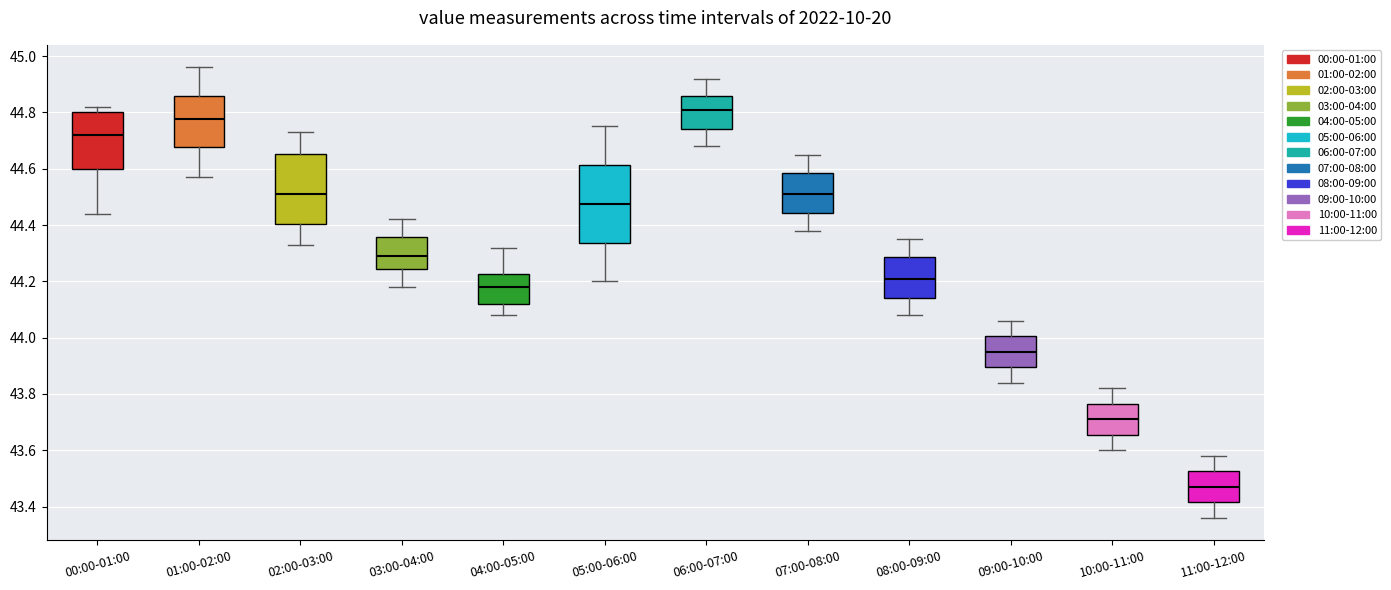

Reading left to right, transcribe this box plot: for each box, give where its median line is, the range the box spans, and where its two whiskers end, as read against the y-axis. The values are not printed on the chart, so give them approximately, as read against the axis.

00:00-01:00: median 44.72, box 44.60 to 44.80, whiskers 44.44 to 44.82
01:00-02:00: median 44.78, box 44.68 to 44.86, whiskers 44.58 to 44.96
02:00-03:00: median 44.52, box 44.40 to 44.66, whiskers 44.34 to 44.74
03:00-04:00: median 44.30, box 44.24 to 44.36, whiskers 44.18 to 44.42
04:00-05:00: median 44.18, box 44.12 to 44.22, whiskers 44.08 to 44.32
05:00-06:00: median 44.48, box 44.34 to 44.62, whiskers 44.20 to 44.76
06:00-07:00: median 44.82, box 44.74 to 44.86, whiskers 44.68 to 44.92
07:00-08:00: median 44.52, box 44.44 to 44.58, whiskers 44.38 to 44.66
08:00-09:00: median 44.22, box 44.14 to 44.28, whiskers 44.08 to 44.36
09:00-10:00: median 43.96, box 43.90 to 44.00, whiskers 43.84 to 44.06
10:00-11:00: median 43.72, box 43.66 to 43.76, whiskers 43.60 to 43.82
11:00-12:00: median 43.48, box 43.42 to 43.52, whiskers 43.36 to 43.58